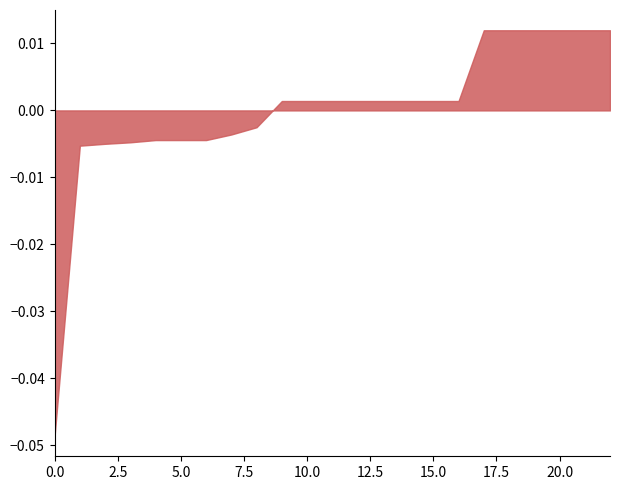

The value at 1984-11-01 is 216.5. True or false?

False